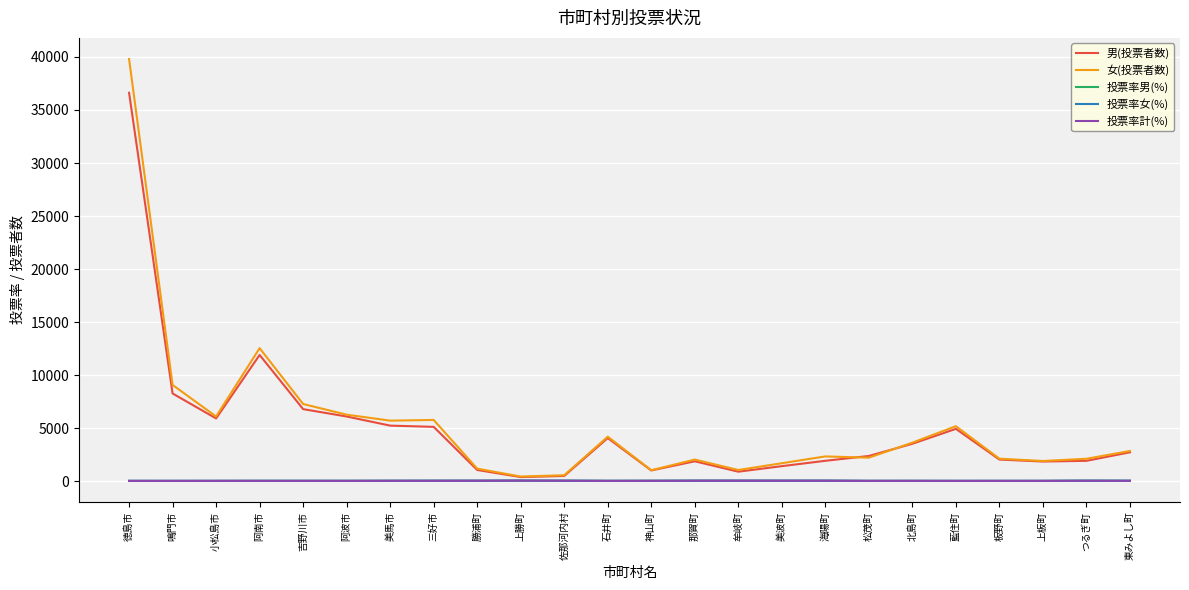

How many values in the 投票率女(%) series are below 40?

12